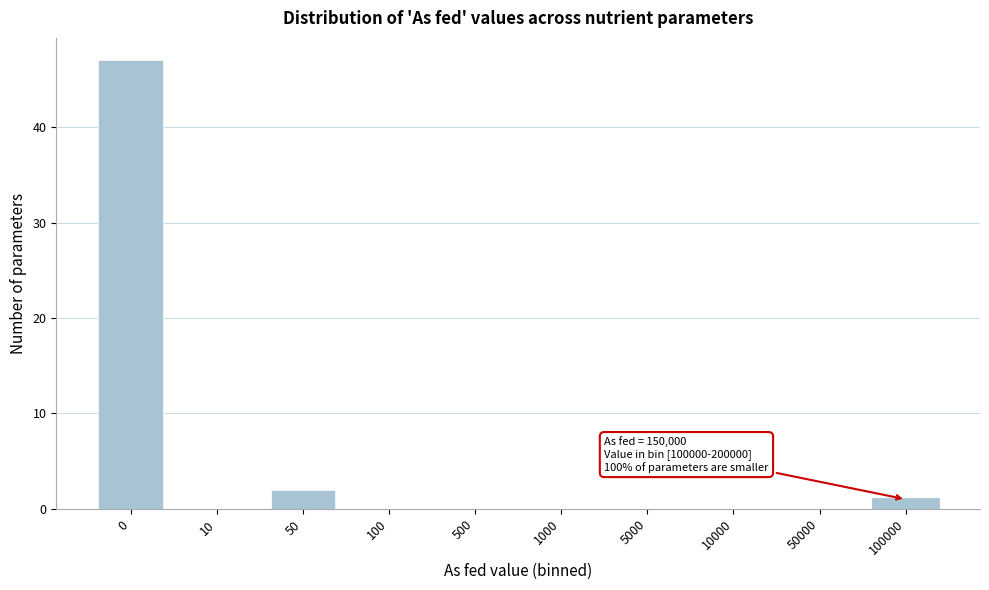

Reading left to right, extract all data points from this chart.

0=47	10=0	50=2	100=0	500=0	1000=0	5000=0	10000=0	50000=0	100000=1